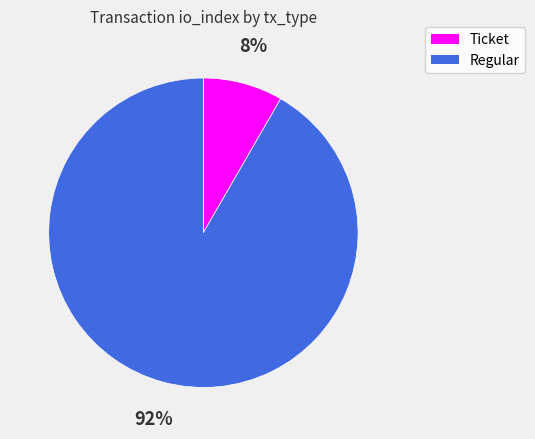

What percentage is the Regular slice, to the nearest percent?

92%